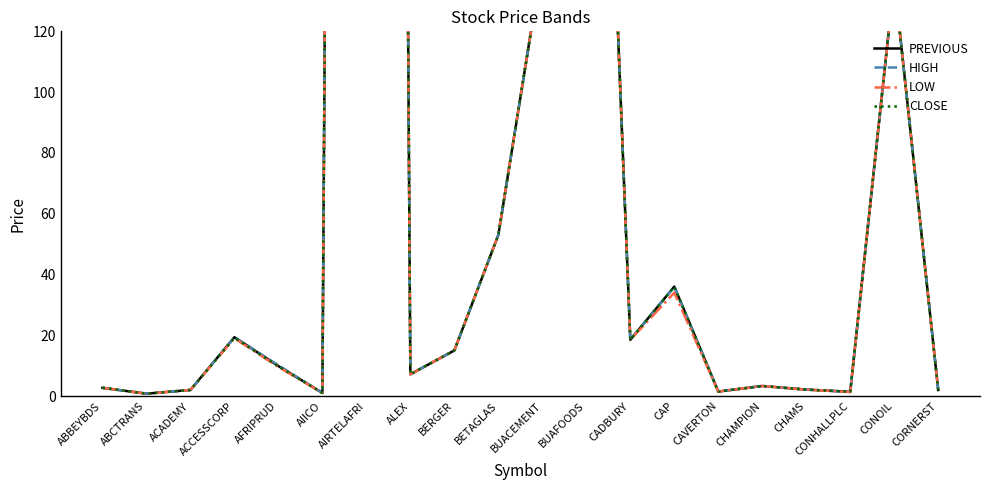

At which label is HIGH closest to 1100?

BUAFOODS